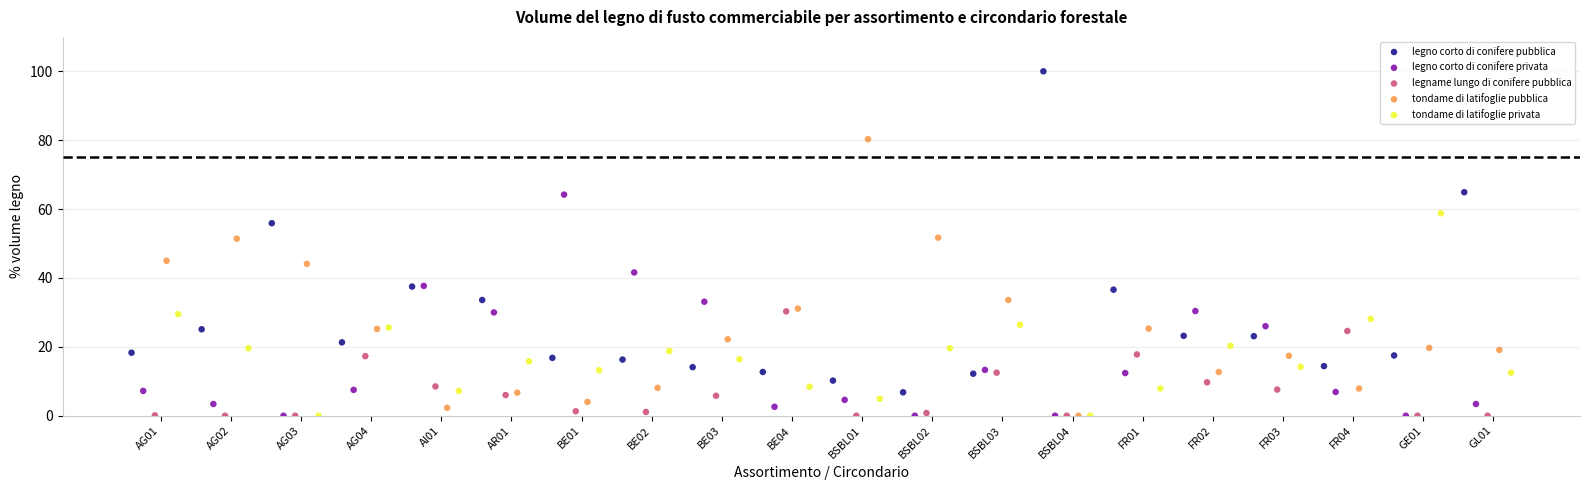

Which series reaches the maximum Y coordinate?

legno corto di conifere pubblica